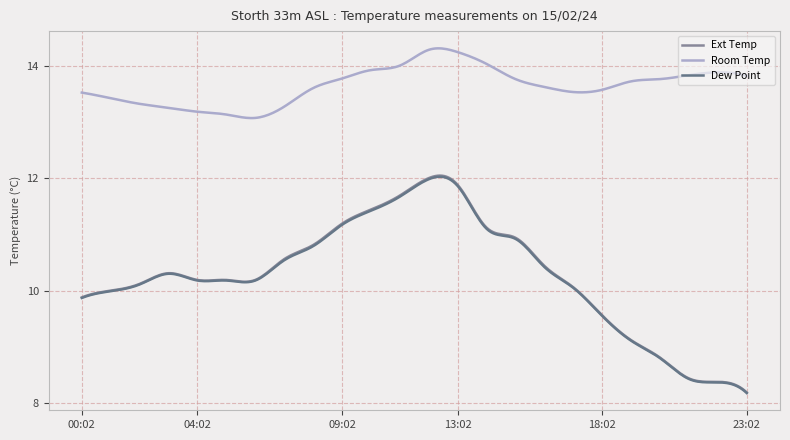

Which series has the largest total across all categories?

Room Temp